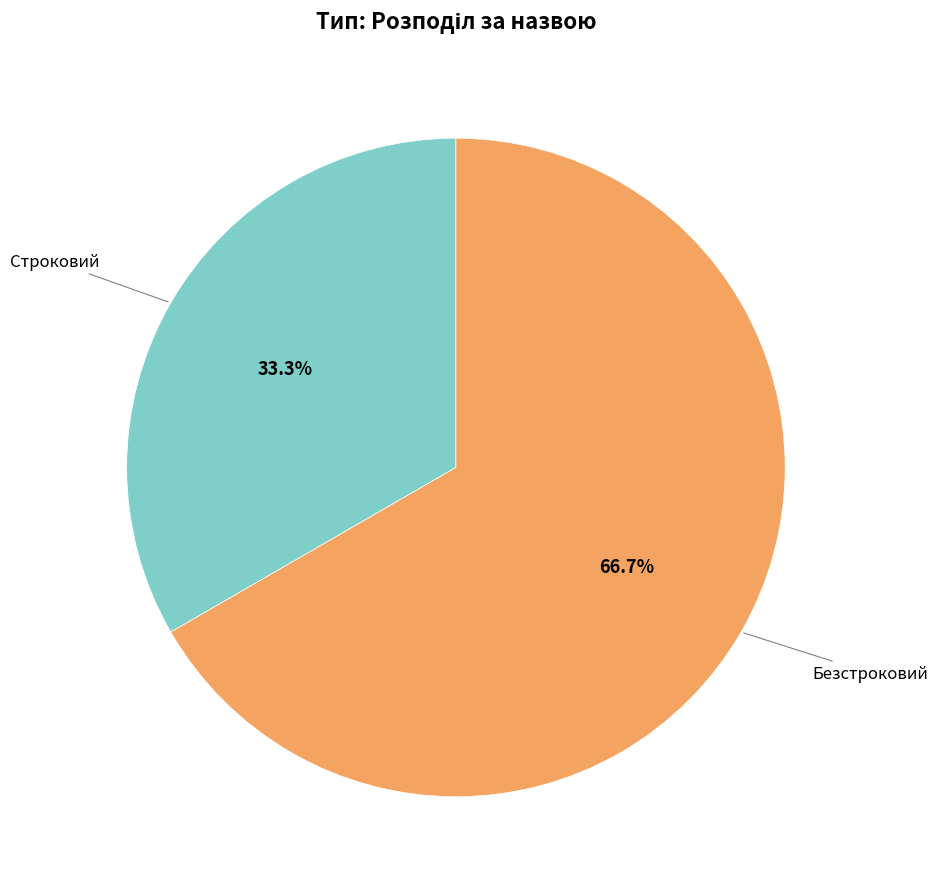

Is the sum of Безстроковий and Строковий greater than half?

Yes